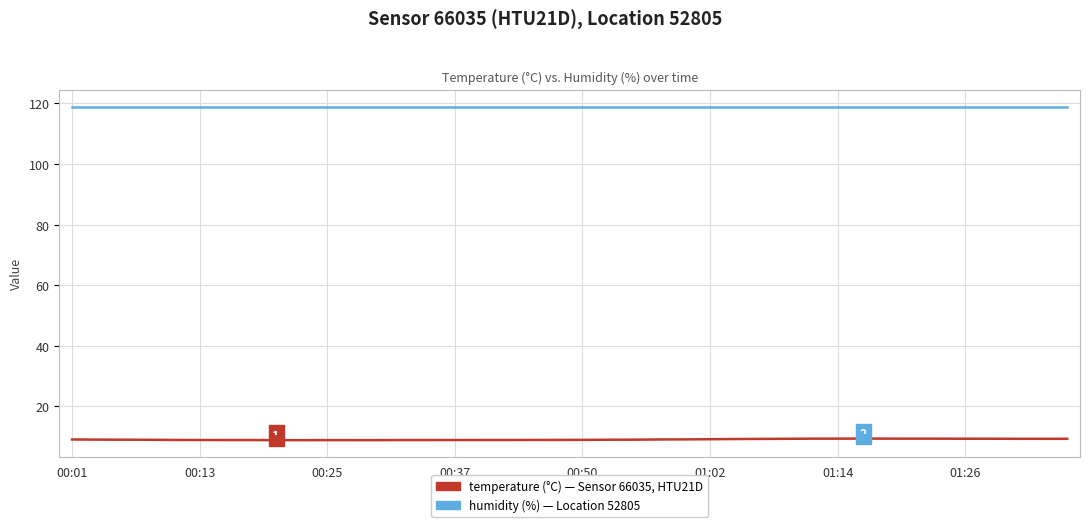

What is the greatest value displayed?

119.0